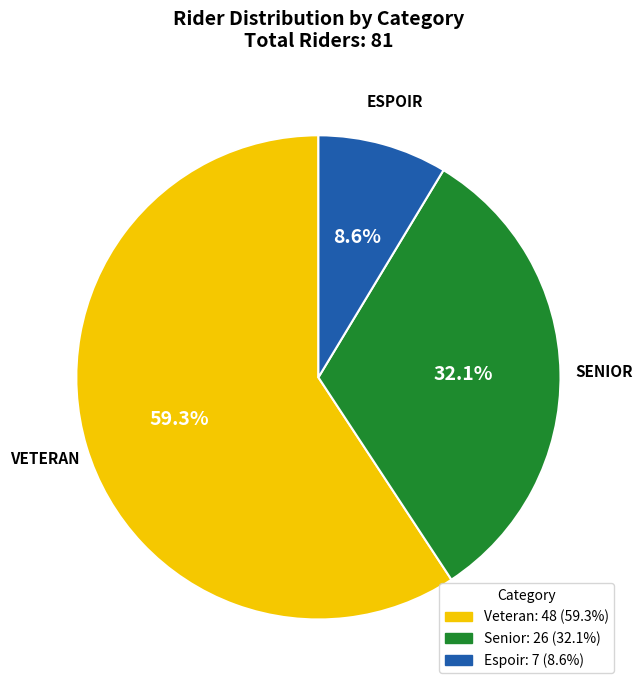

Is there a majority slice in this chart?

Yes